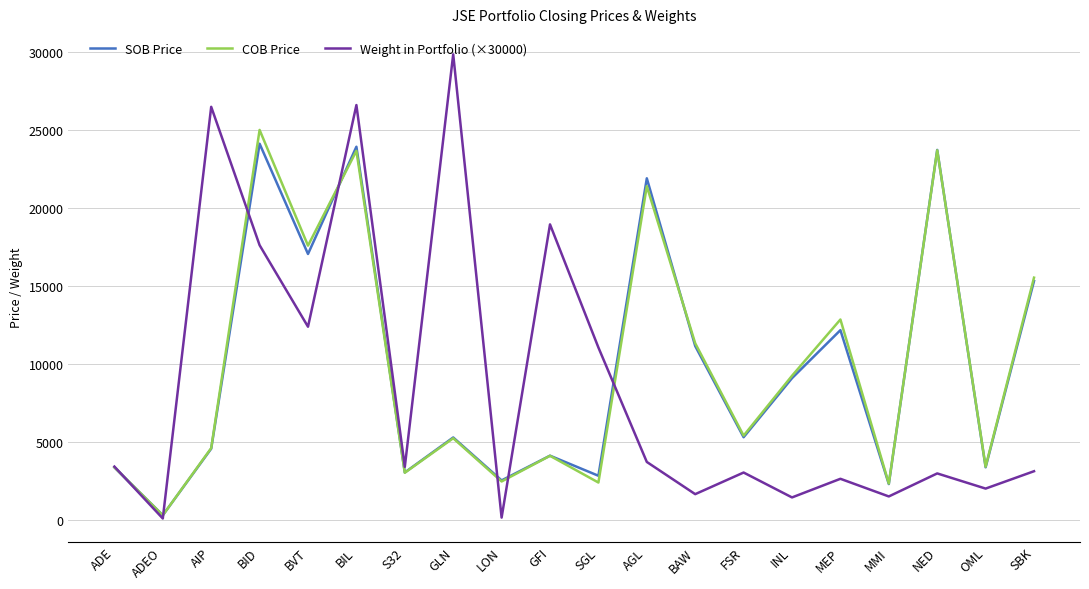

What value does the COB Price series have at BAW?

11325.0